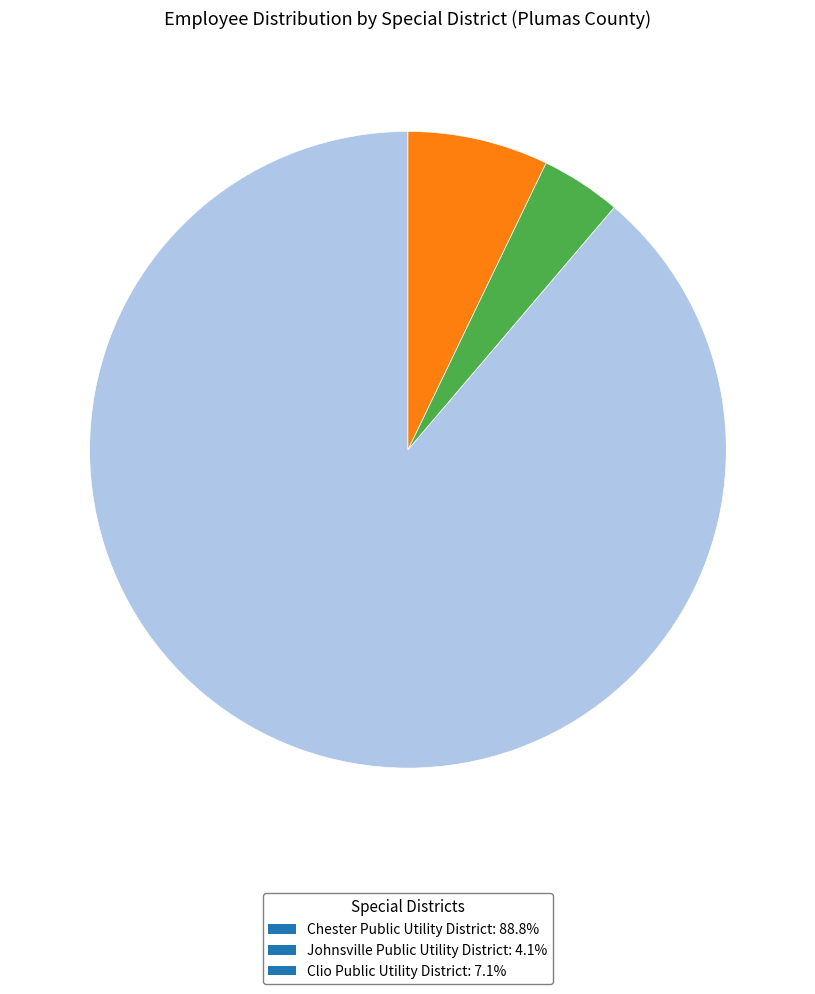

Approximately how many times larger is the value at Chester Public Utility District: 88.8% compared to Clio Public Utility District: 7.1%?

12.4